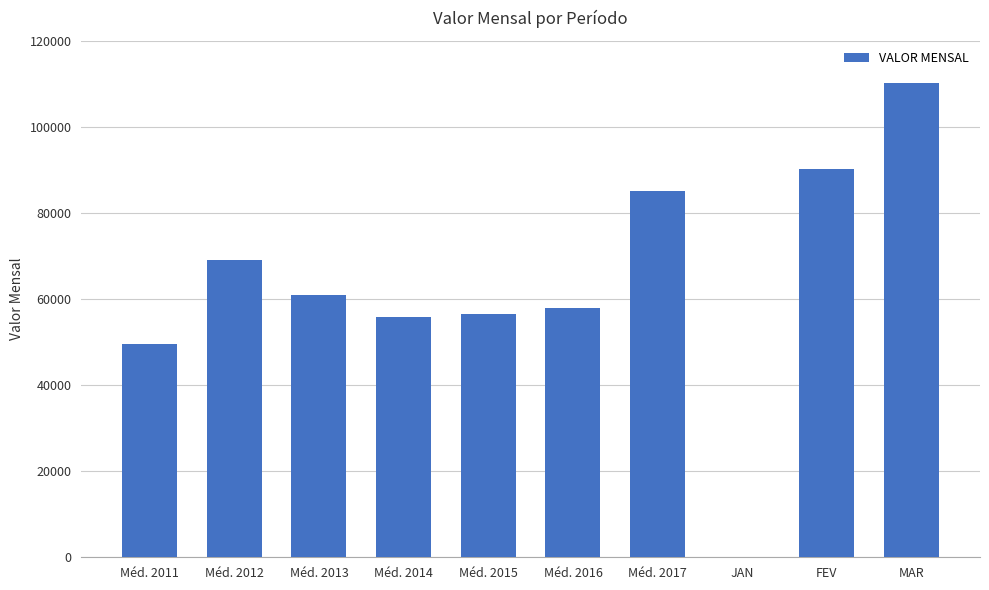

True or false: the data shows 90294.2 at FEV.

True